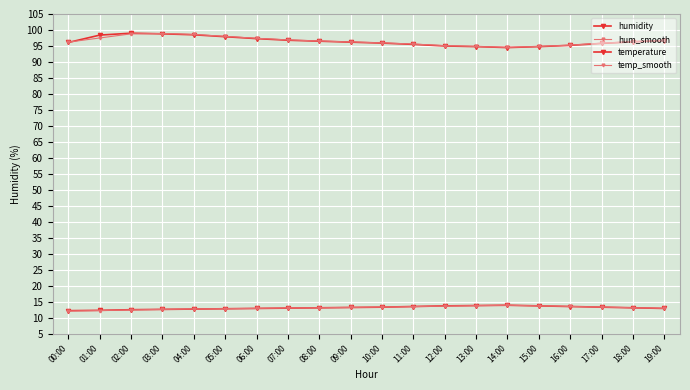

Which series ends up on top after the final intersection of temp_smooth and temperature?

temp_smooth